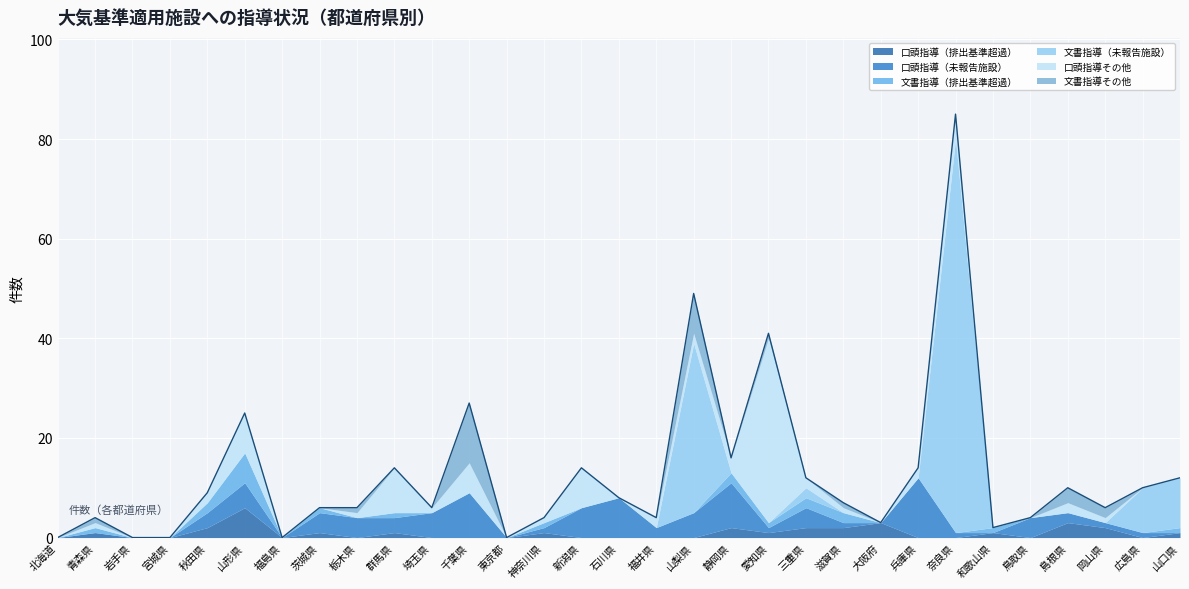

What is the sum of all 口頭指導（排出基準超過） values?

29